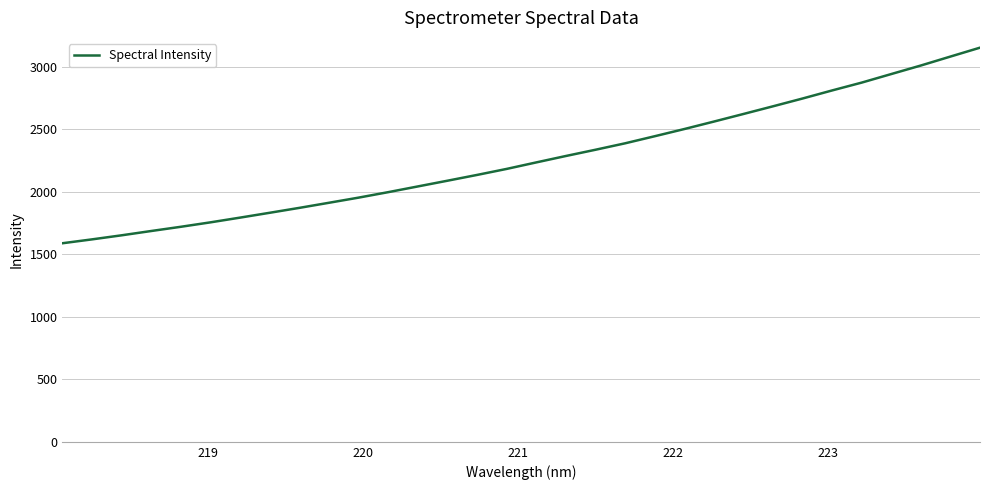

What is the maximum value shown in the chart?

3154.7